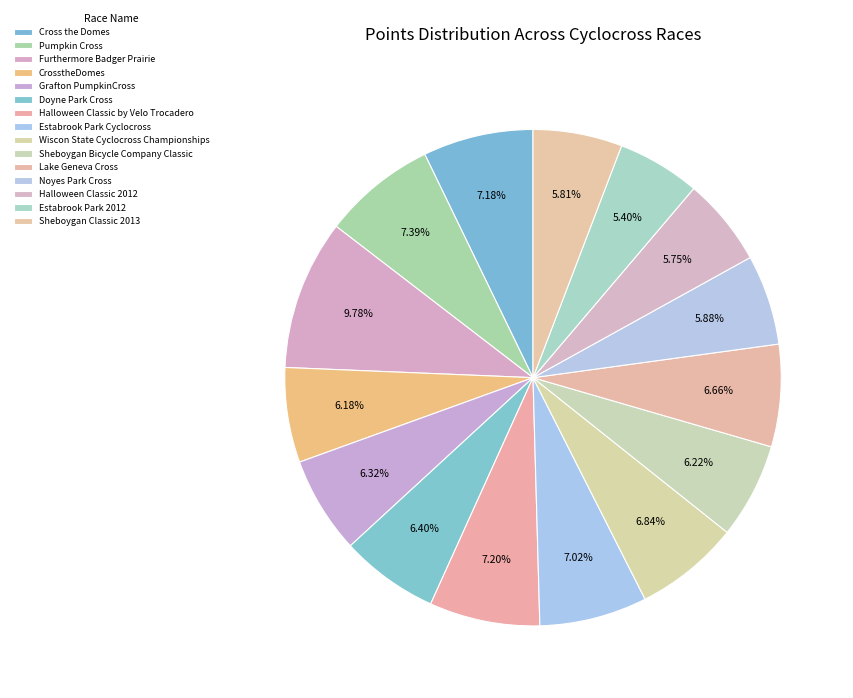

Combined, what portion of the pie is Furthermore Badger Prairie and Halloween Classic 2012?

15.5%